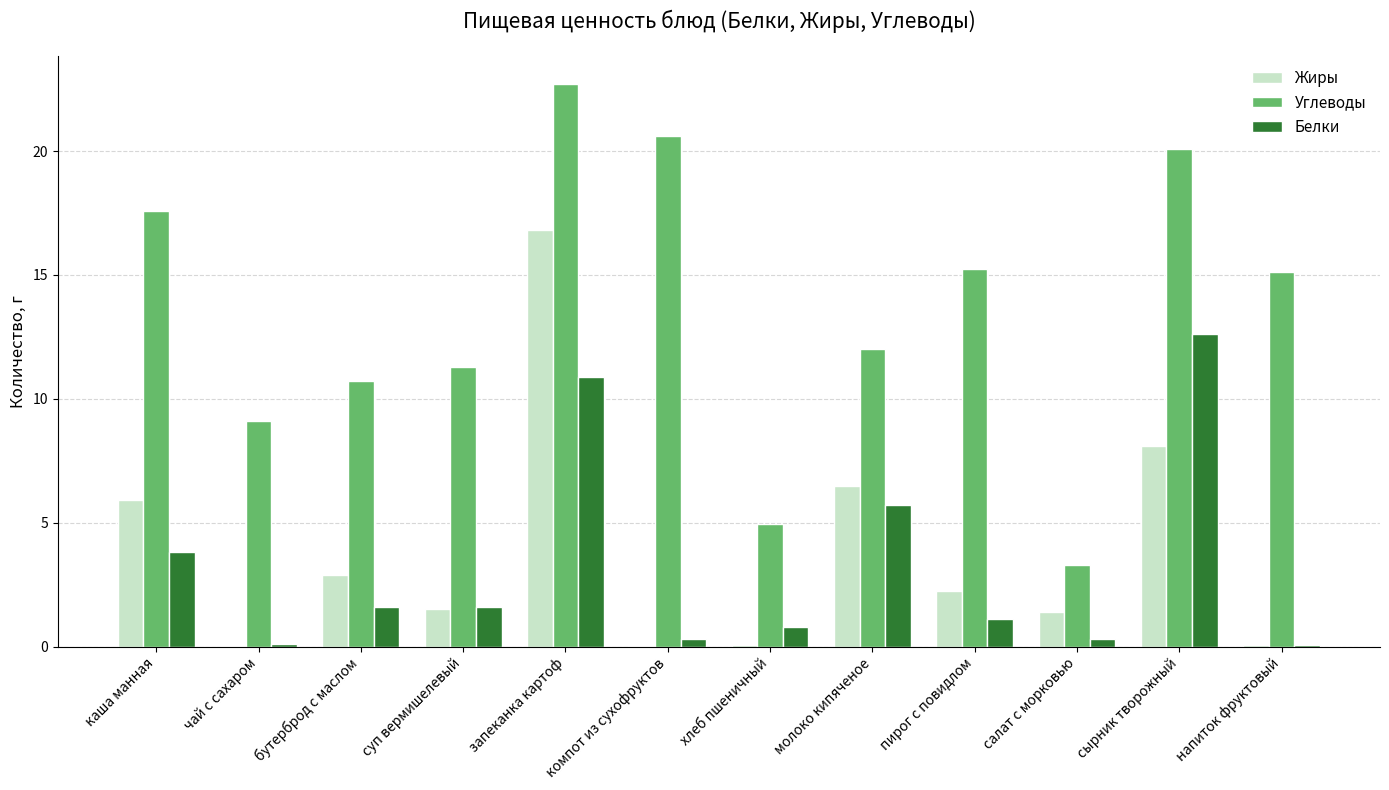

How many data points does each series have?

12